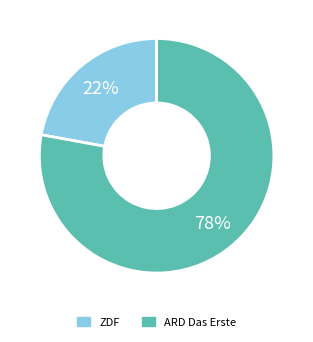

Is there any slice that represents more than half of the pie?

Yes